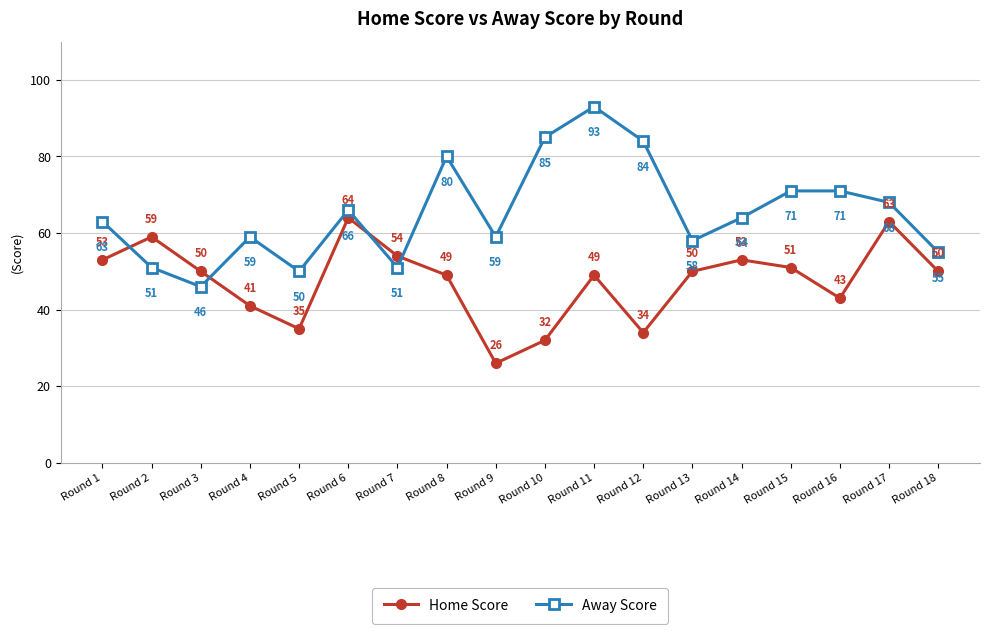

True or false: Away Score has a value of 105 at Round 6.

False